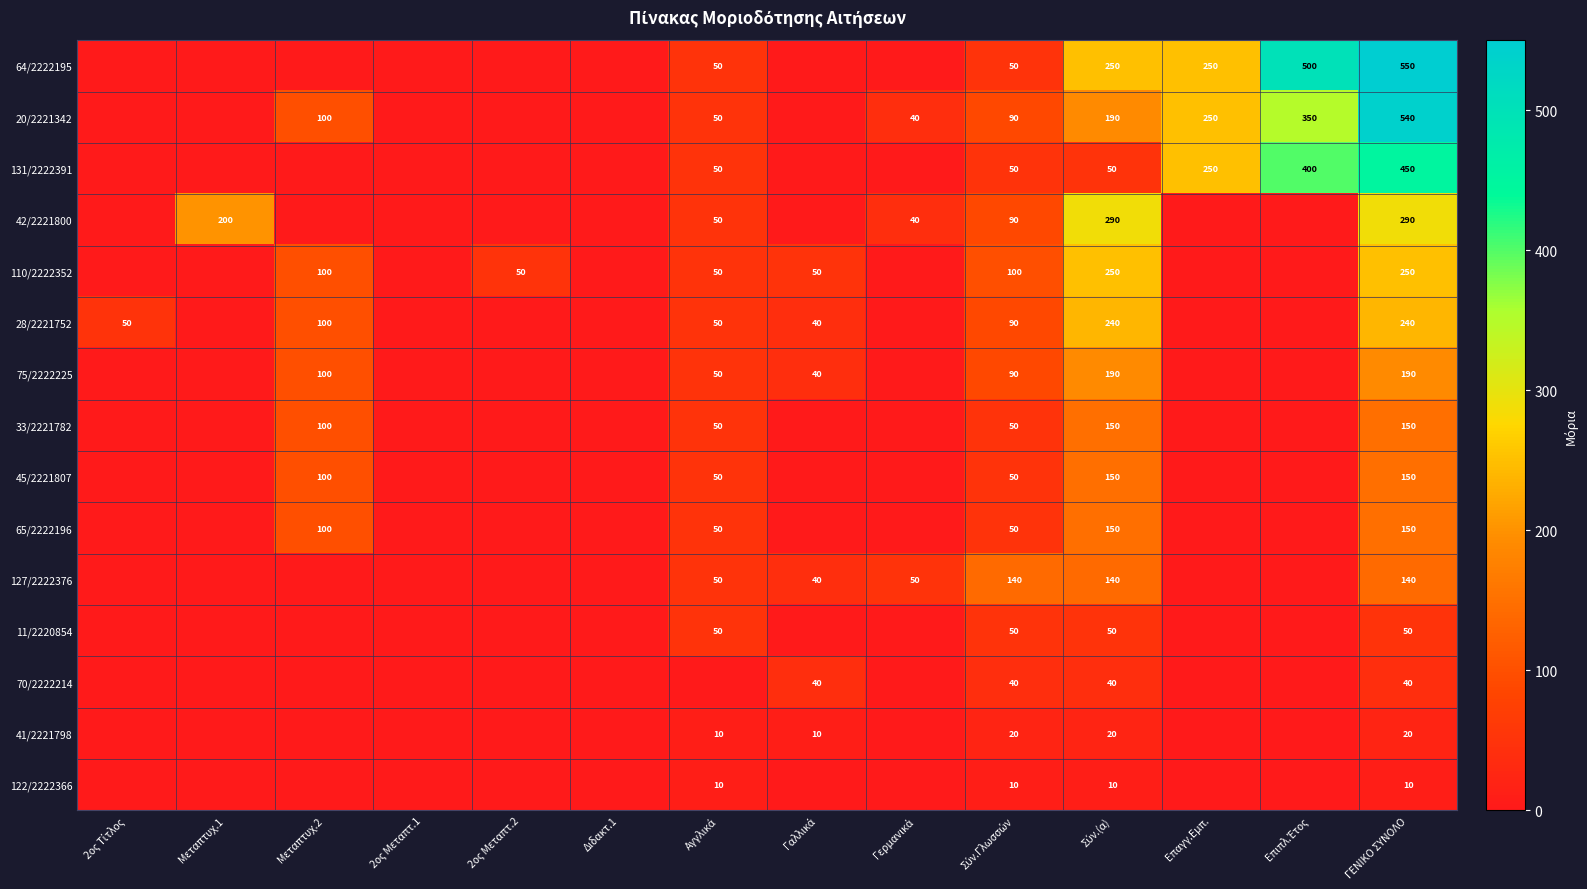

How many values in the 45/2221807 series exceed 0?

5